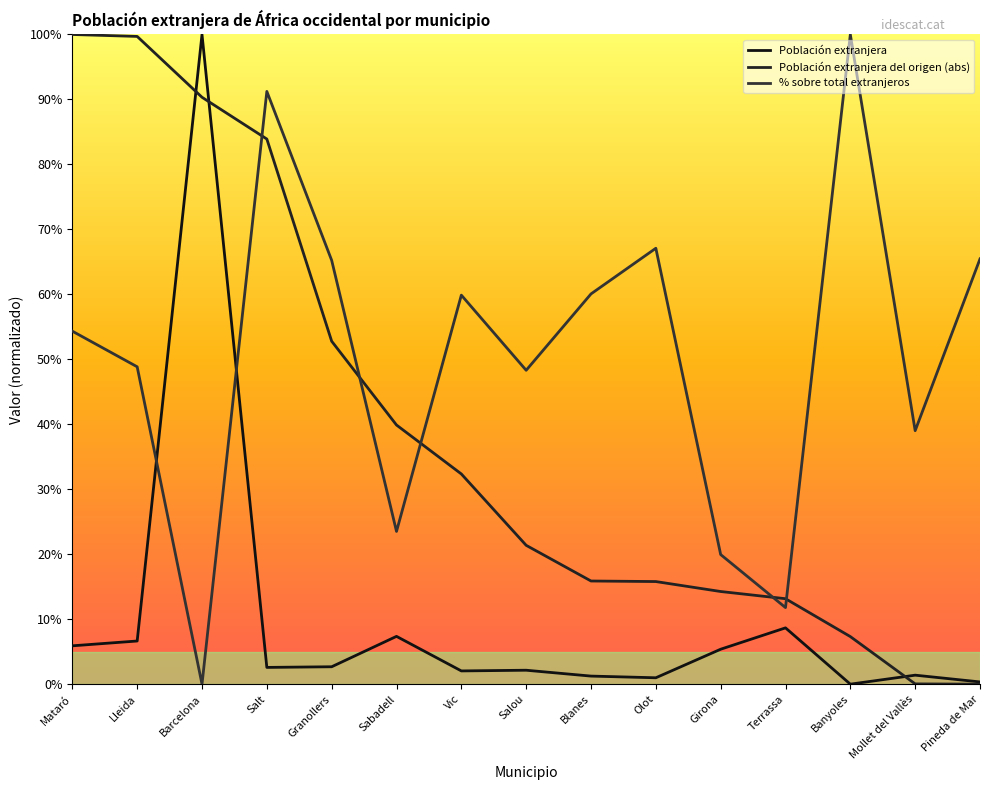

At which category is the sum across all series the highest?

Barcelona